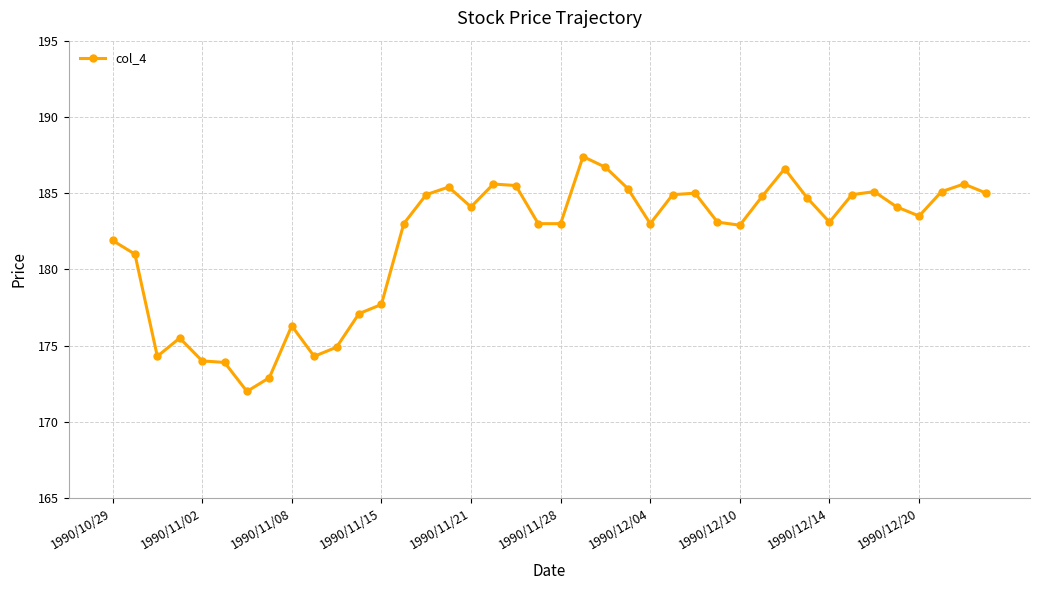

True or false: there are more than 1 points higher than both neighbors.

True